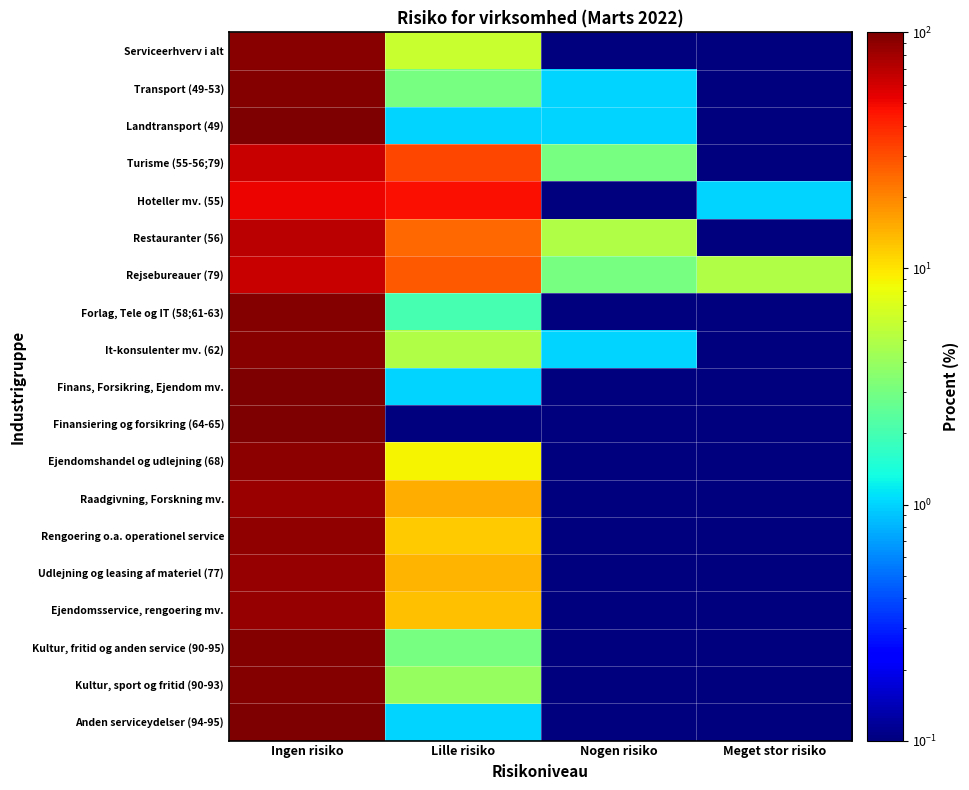

Reading left to right, transcribe all the data shown in this chart.

Serviceerhverv i alt: Ingen risiko=94.0	Lille risiko=6.0	Nogen risiko=0.1	Meget stor risiko=0.1
Transport (49-53): Ingen risiko=97.0	Lille risiko=3.0	Nogen risiko=1.0	Meget stor risiko=0.1
Landtransport (49): Ingen risiko=98.0	Lille risiko=1.0	Nogen risiko=1.0	Meget stor risiko=0.1
Turisme (55-56;79): Ingen risiko=64.0	Lille risiko=32.0	Nogen risiko=3.0	Meget stor risiko=0.1
Hoteller mv. (55): Ingen risiko=51.0	Lille risiko=48.0	Nogen risiko=0.1	Meget stor risiko=1.0
Restauranter (56): Ingen risiko=70.0	Lille risiko=25.0	Nogen risiko=5.0	Meget stor risiko=0.1
Rejsebureauer (79): Ingen risiko=64.0	Lille risiko=28.0	Nogen risiko=3.0	Meget stor risiko=5.0
Forlag, Tele og IT (58;61-63): Ingen risiko=97.0	Lille risiko=2.0	Nogen risiko=0.1	Meget stor risiko=0.1
It-konsulenter mv. (62): Ingen risiko=94.0	Lille risiko=5.0	Nogen risiko=1.0	Meget stor risiko=0.1
Finans, Forsikring, Ejendom mv.: Ingen risiko=99.0	Lille risiko=1.0	Nogen risiko=0.1	Meget stor risiko=0.1
Finansiering og forsikring (64-65): Ingen risiko=100.0	Lille risiko=0.1	Nogen risiko=0.1	Meget stor risiko=0.1
Ejendomshandel og udlejning (68): Ingen risiko=91.0	Lille risiko=9.0	Nogen risiko=0.1	Meget stor risiko=0.1
Raadgivning, Forskning mv.: Ingen risiko=85.0	Lille risiko=15.0	Nogen risiko=0.1	Meget stor risiko=0.1
Rengoering o.a. operationel service: Ingen risiko=88.0	Lille risiko=12.0	Nogen risiko=0.1	Meget stor risiko=0.1
Udlejning og leasing af materiel (77): Ingen risiko=86.0	Lille risiko=14.0	Nogen risiko=0.1	Meget stor risiko=0.1
Ejendomsservice, rengoering mv.: Ingen risiko=86.0	Lille risiko=13.0	Nogen risiko=0.1	Meget stor risiko=0.1
Kultur, fritid og anden service (90-95): Ingen risiko=96.0	Lille risiko=3.0	Nogen risiko=0.1	Meget stor risiko=0.1
Kultur, sport og fritid (90-93): Ingen risiko=96.0	Lille risiko=4.0	Nogen risiko=0.1	Meget stor risiko=0.1
Anden serviceydelser (94-95): Ingen risiko=99.0	Lille risiko=1.0	Nogen risiko=0.1	Meget stor risiko=0.1